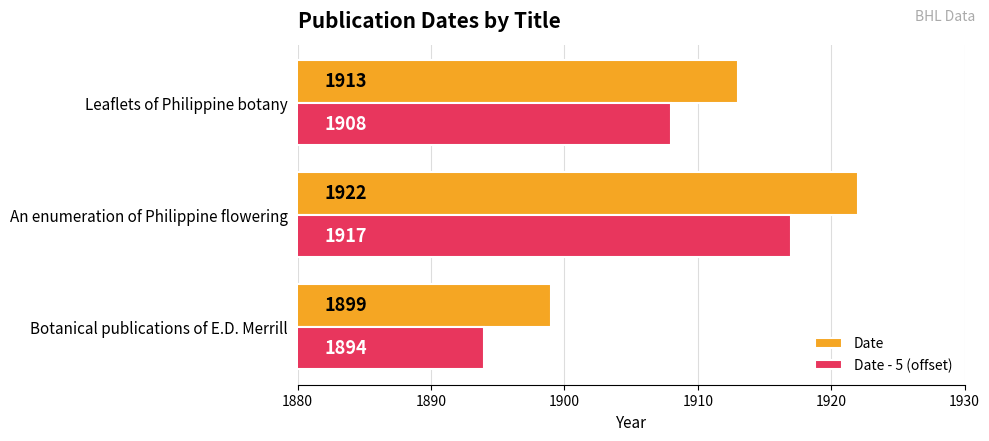

Which category has the highest value across all series?

An enumeration of Philippine flowering